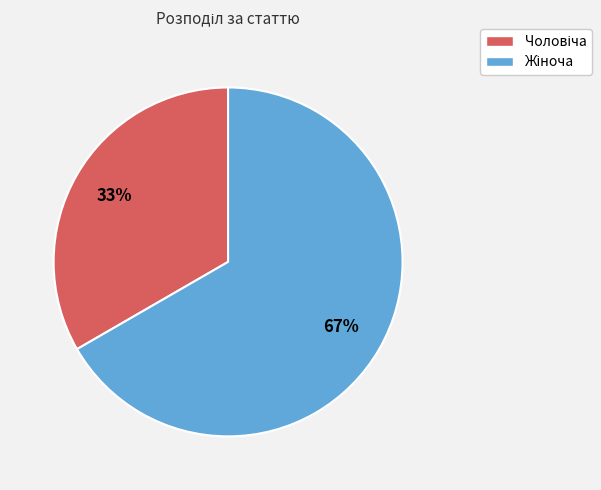

Is there any slice that represents more than half of the pie?

Yes